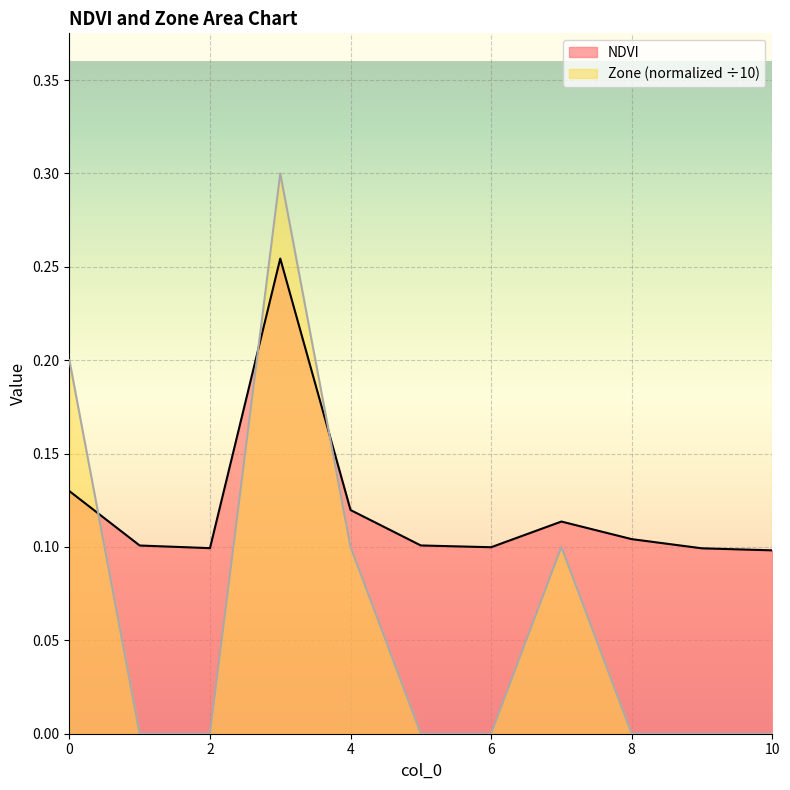

Reading left to right, what are all the values shown in this chart?

NDVI: 0.1	0.1	0.1	0.3	0.1	0.1	0.1	0.1	0.1	0.1	0.1
Zone: 0.2	0.0	0.0	0.3	0.1	0.0	0.0	0.1	0.0	0.0	0.0